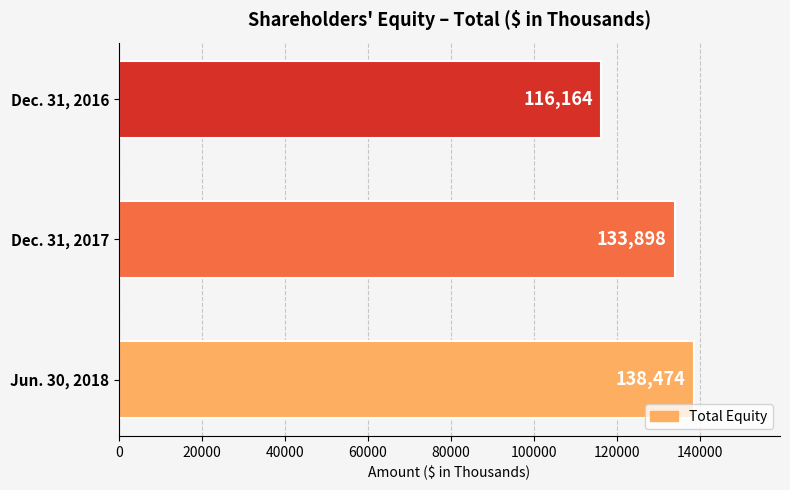

What value does the data have at Jun. 30, 2018?

138474